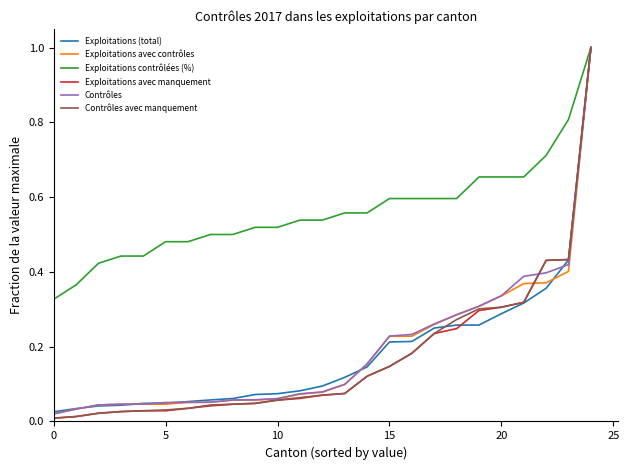

What is the highest value of the Exploitations avec manquement series?

1.0